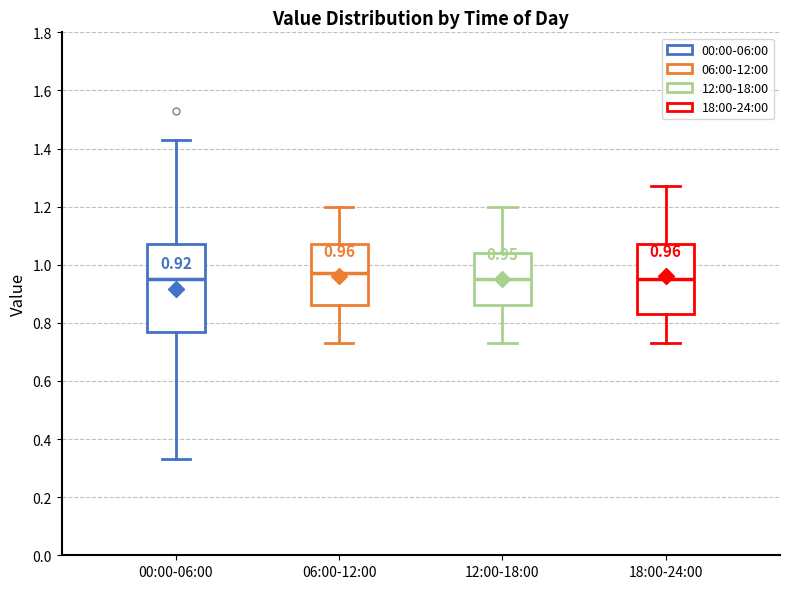

Which box's median line is the highest?

06:00-12:00